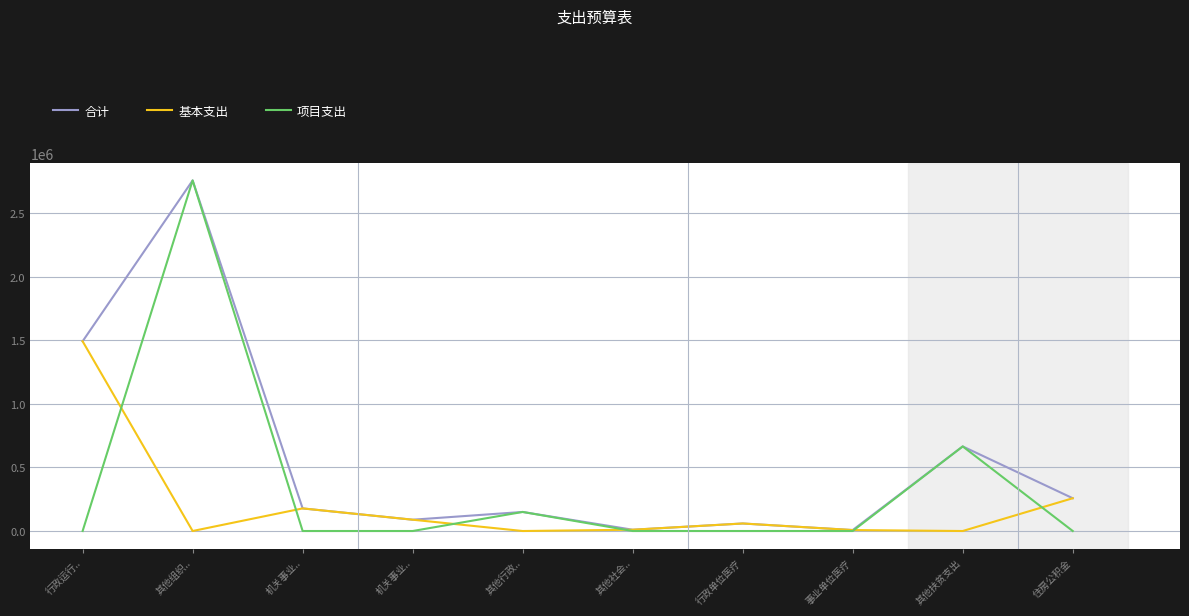

Reading right to left, transcribe all the data shown in this chart.

合计: 住房公积金=258024	其他扶贫支出=666000	事业单位医疗=7512	行政单位医疗=59208	其他社会..=10080	其他行政..=150000	机关事业..=88944	机关事业..=177888	其他组织..=2760000	行政运行..=1493545
基本支出: 住房公积金=258024	其他扶贫支出=0	事业单位医疗=7512	行政单位医疗=59208	其他社会..=10080	其他行政..=0	机关事业..=88944	机关事业..=177888	其他组织..=0	行政运行..=1493545
项目支出: 住房公积金=0	其他扶贫支出=666000	事业单位医疗=0	行政单位医疗=0	其他社会..=0	其他行政..=150000	机关事业..=0	机关事业..=0	其他组织..=2760000	行政运行..=0